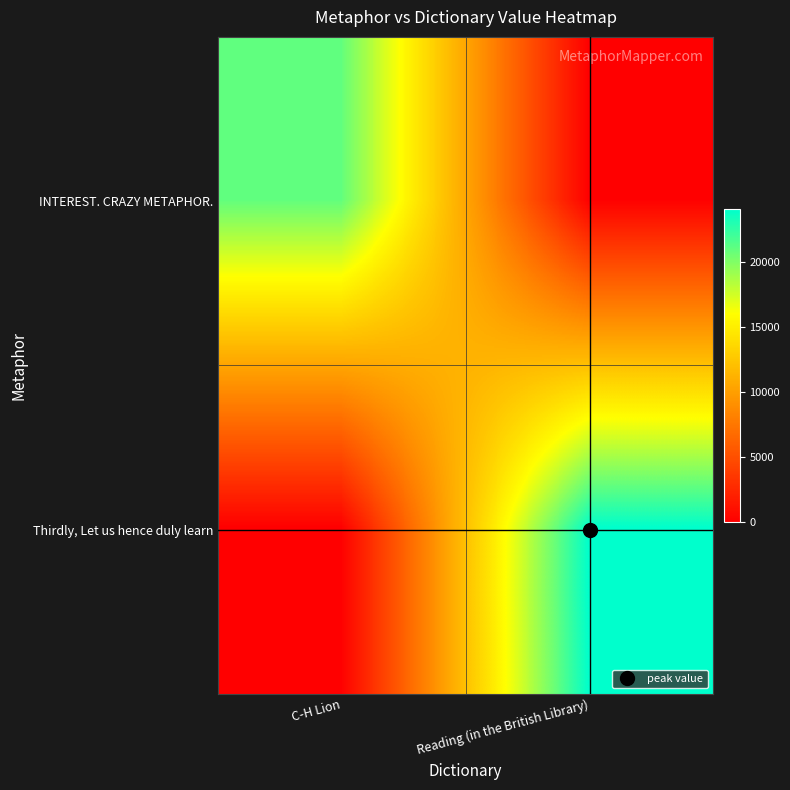

Rank the series by their maximum value, from lowest to highest.

INTEREST. CRAZY METAPHOR., Thirdly, Let us hence duly learn